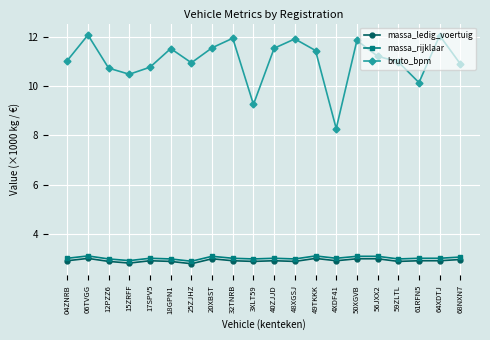

How many data points does each series have?

20